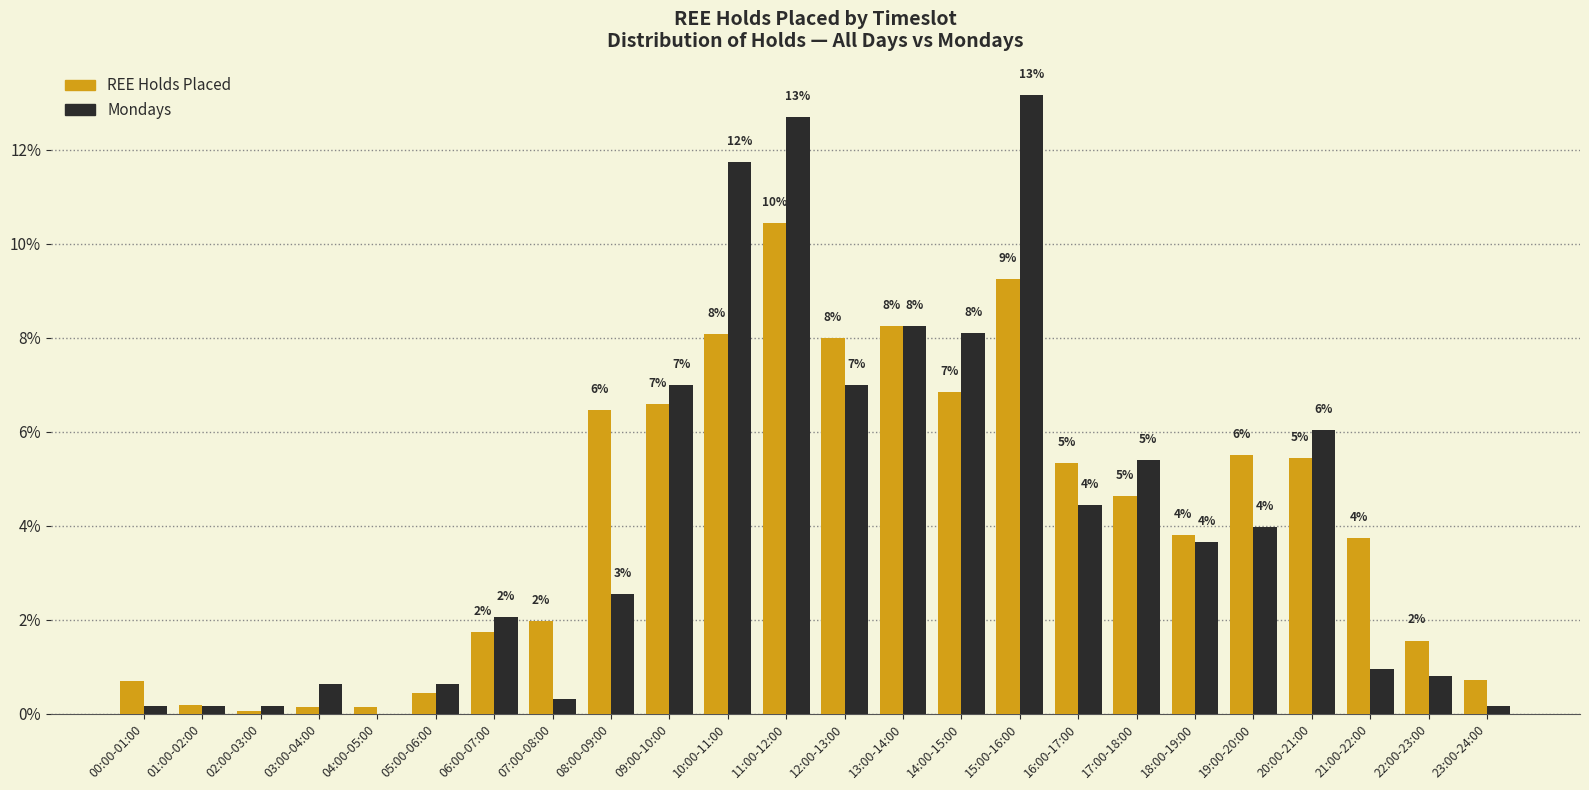

Where does the Mondays series first go above 3?

09:00-10:00